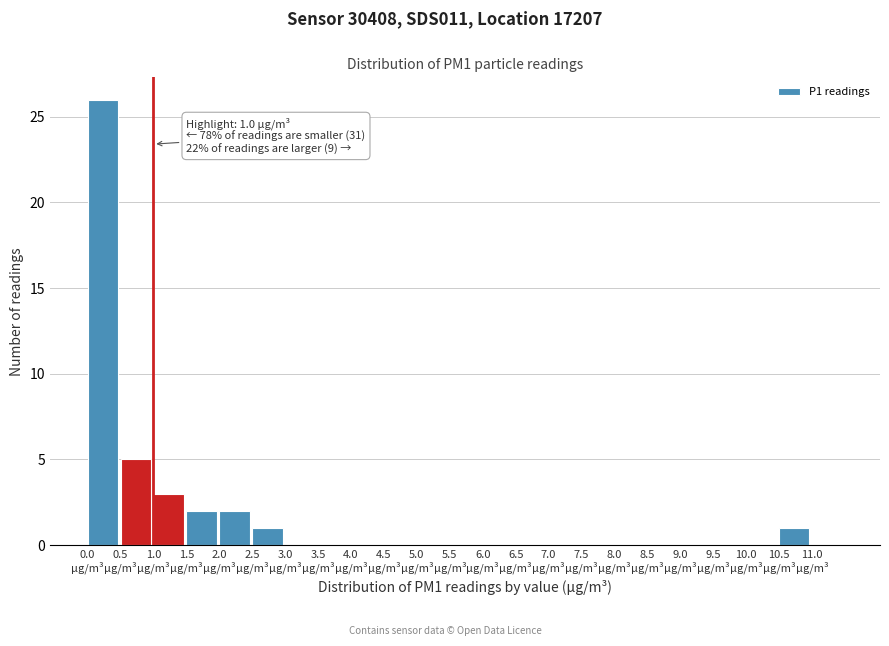

Which range on the x-axis has the tallest bar?

0.0 to 0.5